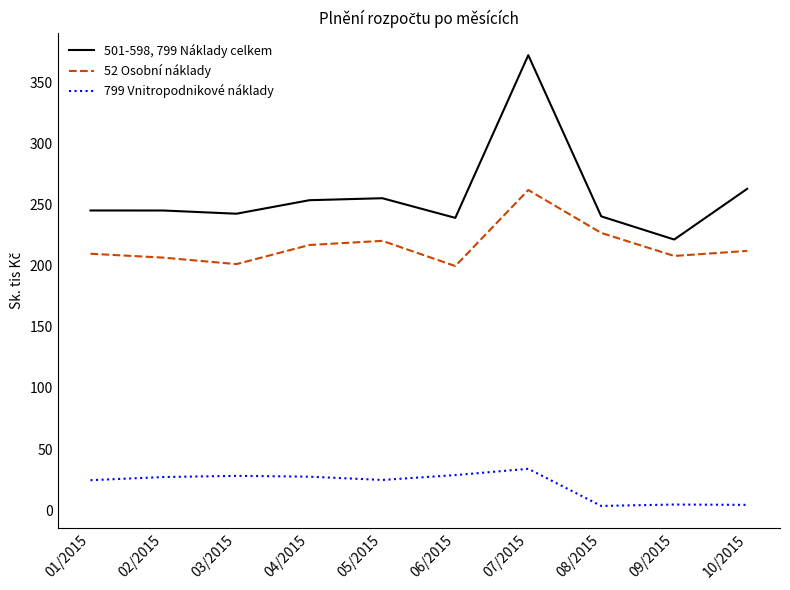

In 799 Vnitropodnikové náklady, how many points are higher than both neighbors (excluding endpoints)?

3